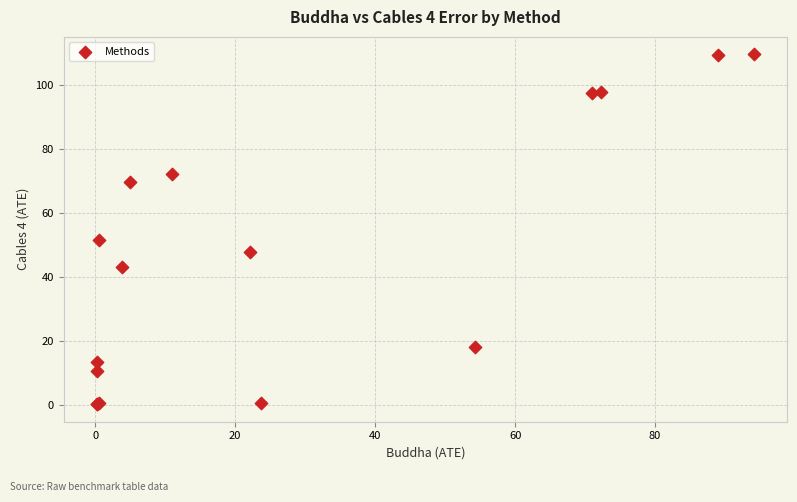

What Y value in the scatter plot is closest to 54?

51.5